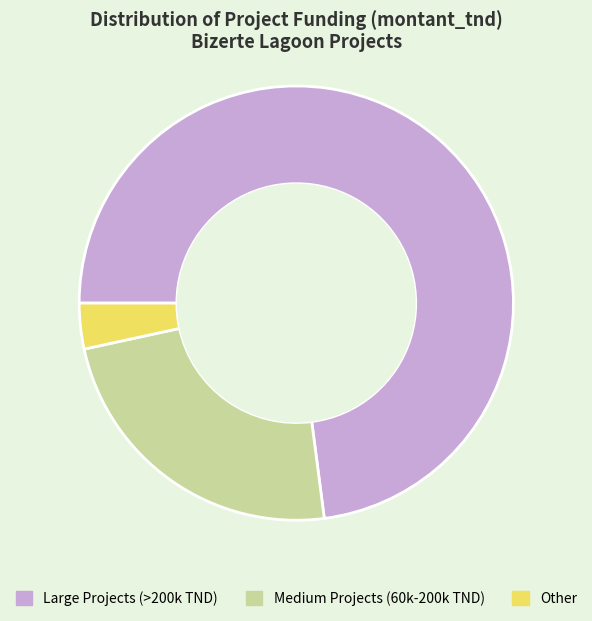

True or false: Other accounts for 3% of the total.

True